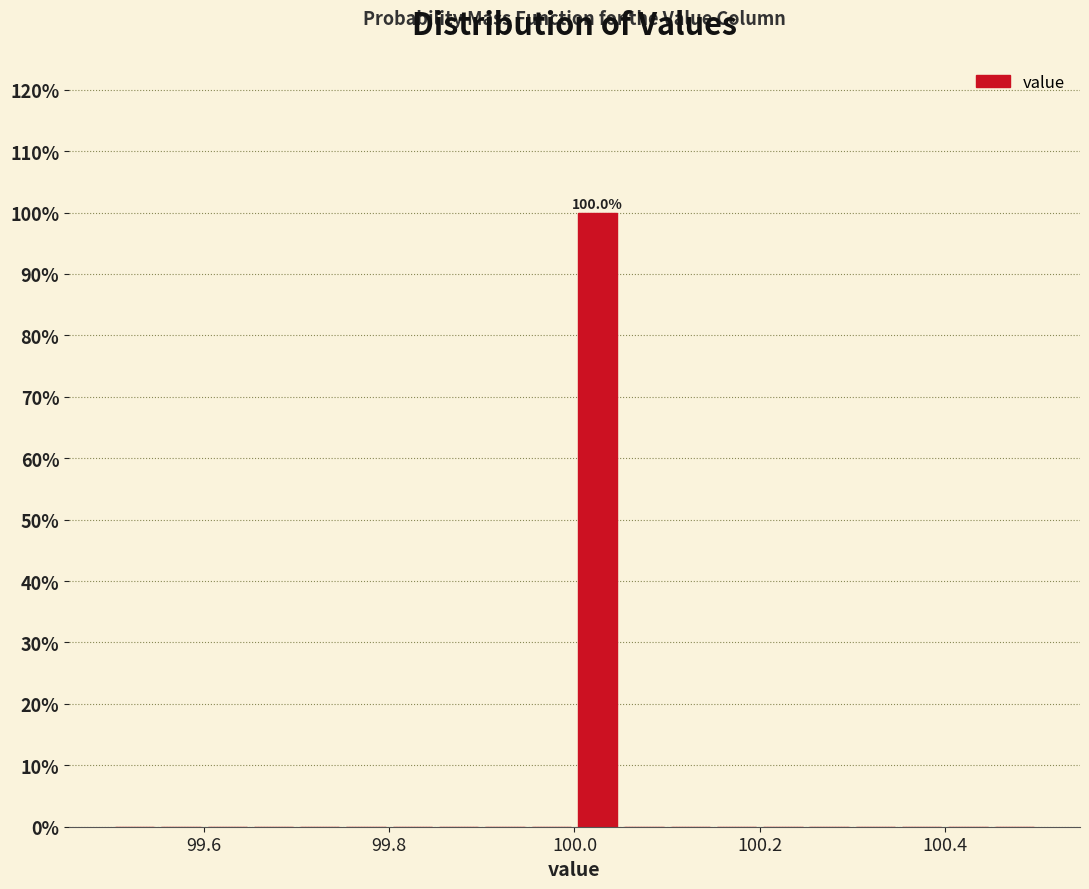

Around what value on the x-axis is the tallest bar? Give the approximate position of its centre, as read against the axis.

100.02